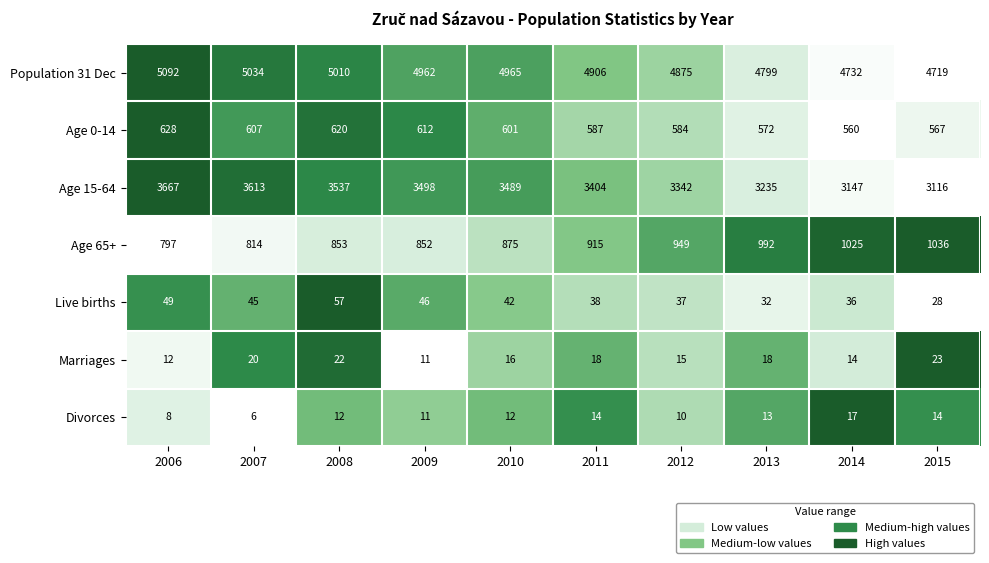

Count the number of categories in the chart.

10